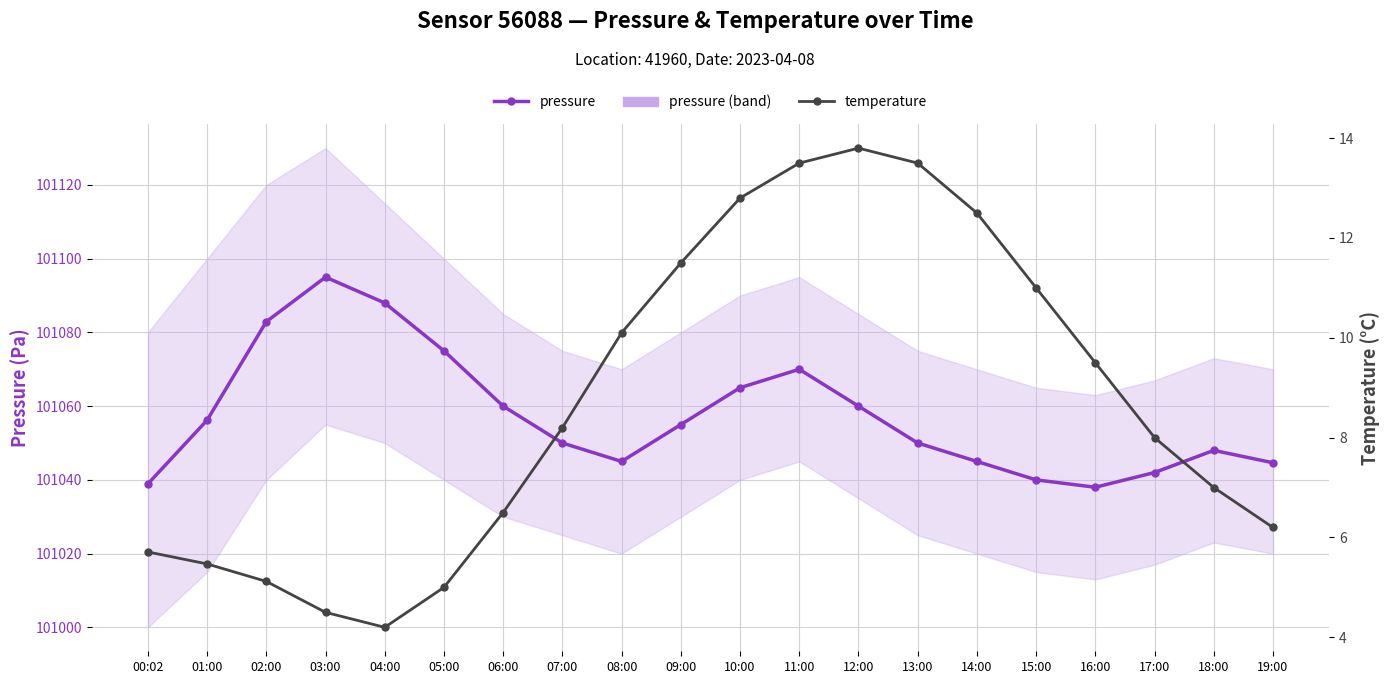

At which category does the chart reach its peak across all series?

03:00